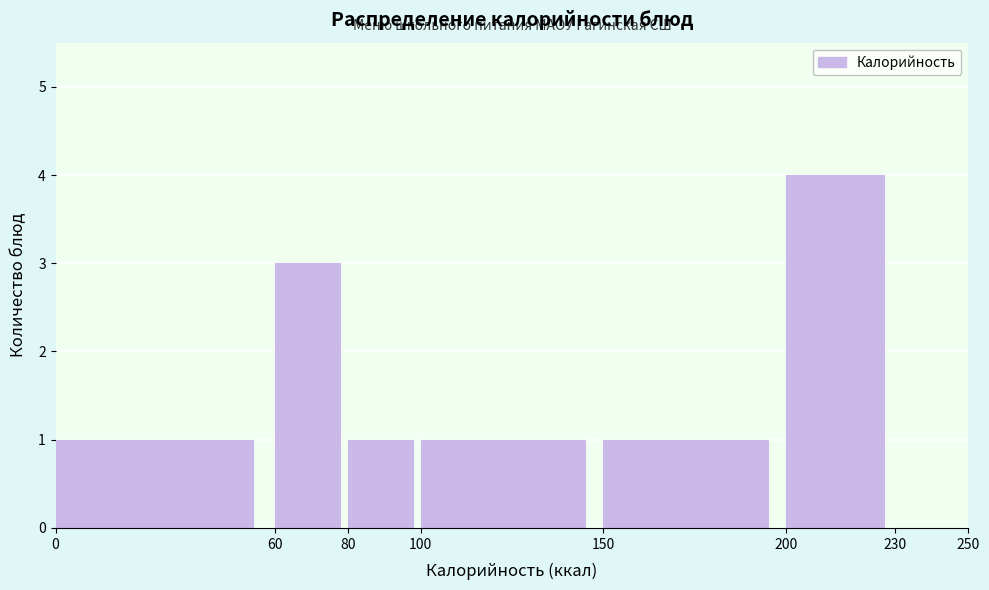

What is the height of the bar covering 200 to 230 on the x-axis? The values are not printed on the chart, so give them approximately, as read against the axis.

4